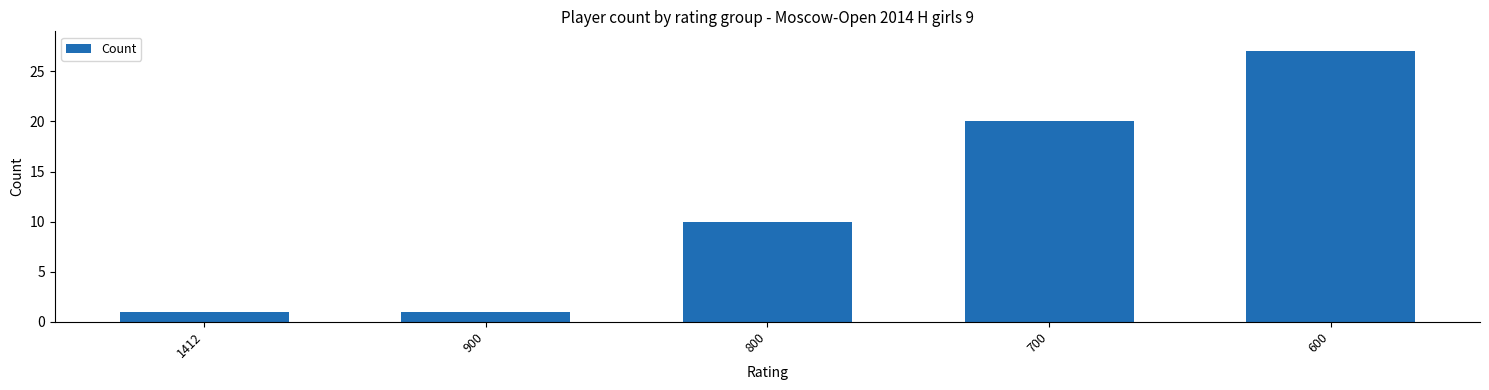

How many values are below 10?

2